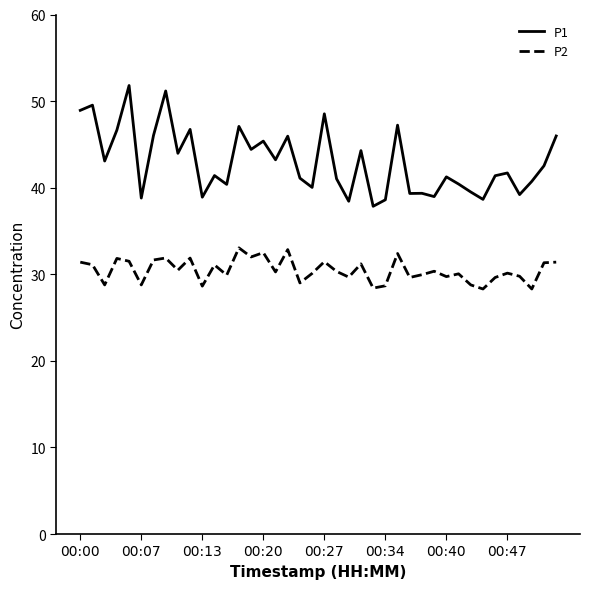

True or false: P2 has more than 2 interior local peaks.

True